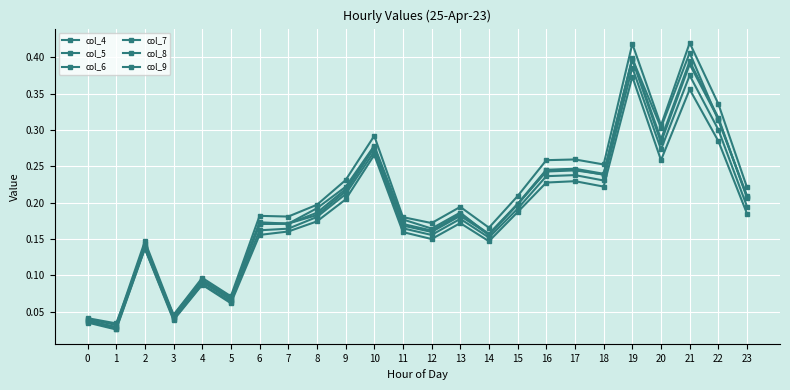

How many categories are shown in the chart?

24